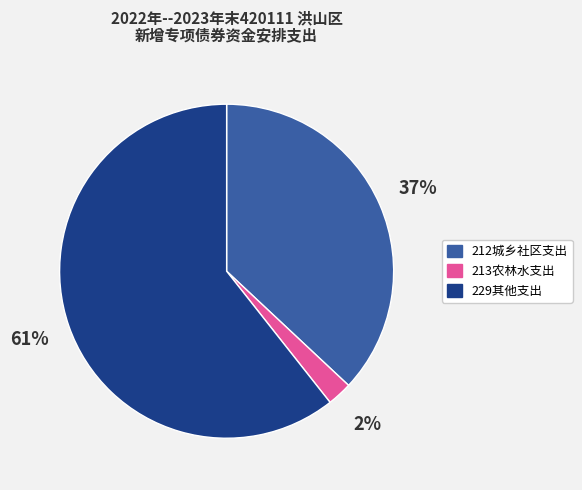

Combined, do 212城乡社区支出 and 213农林水支出 account for over 50%?

No